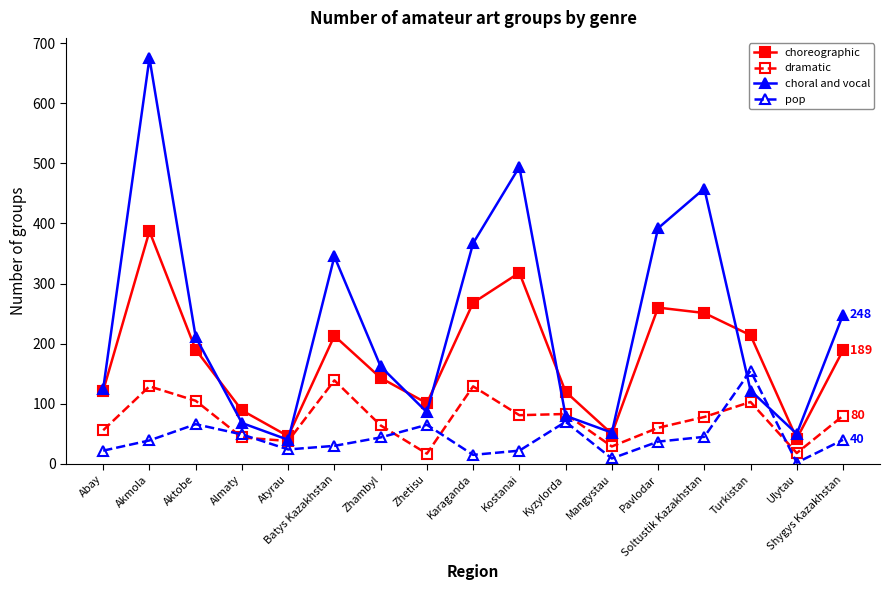

The value of choral and vocal at Abay is 125. True or false?

True